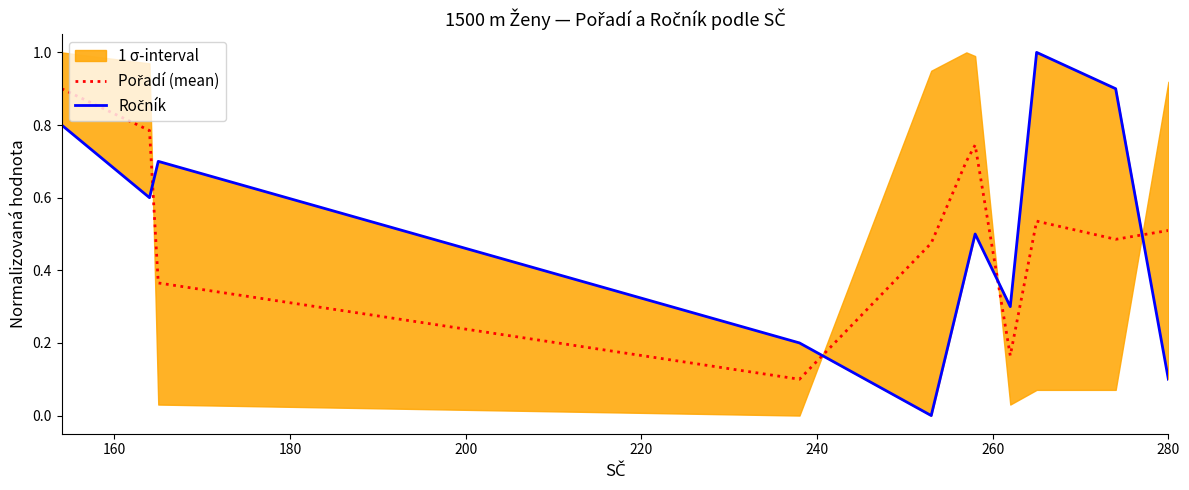

How many interior local valleys does the Ročník series have?

3